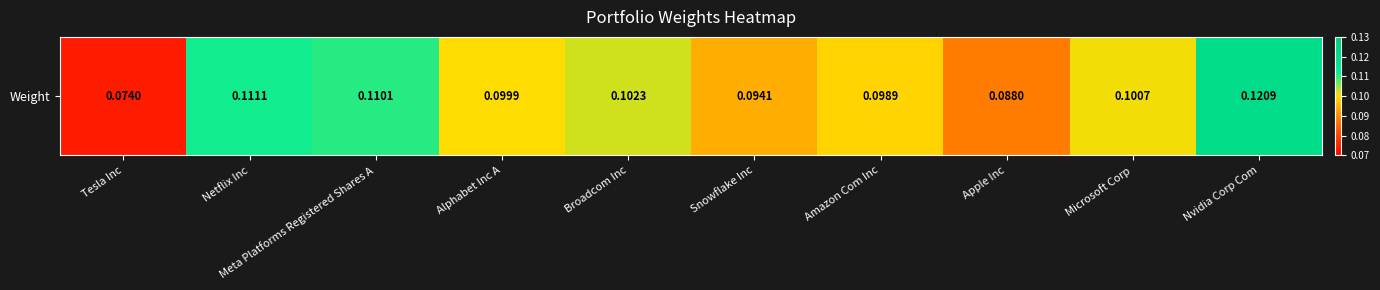

Which category has the lowest value across all series?

Tesla Inc